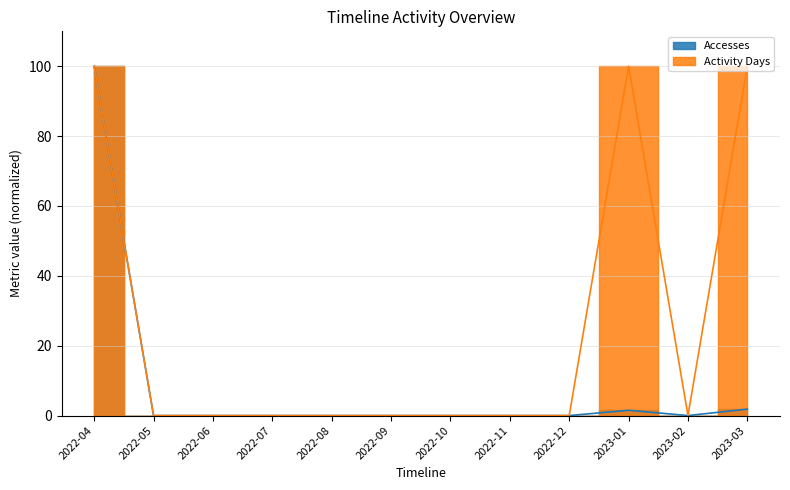

What is the greatest value displayed?

100.0